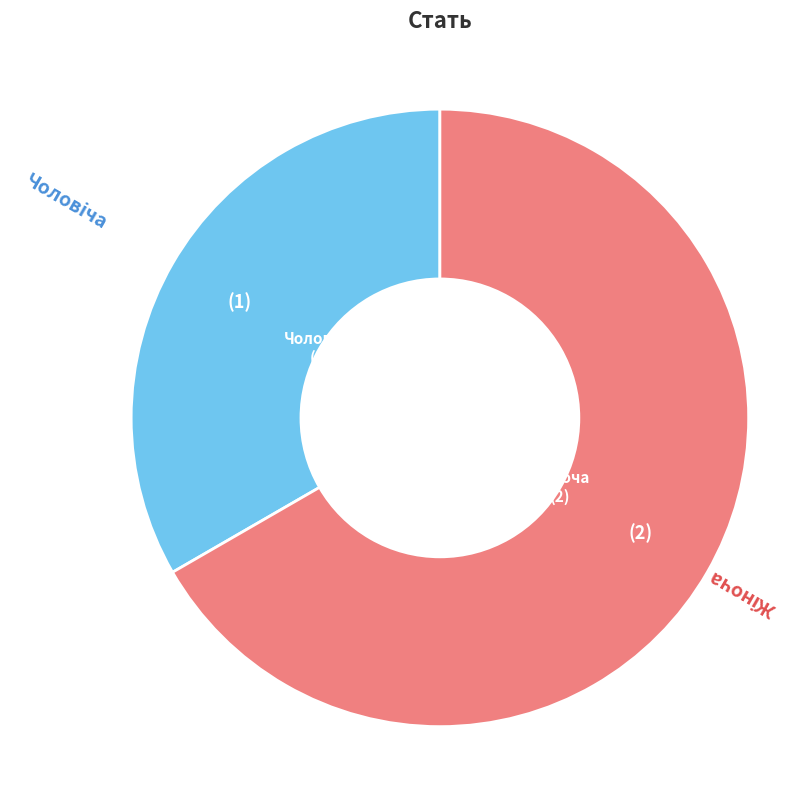

Does any single category account for the majority?

Yes